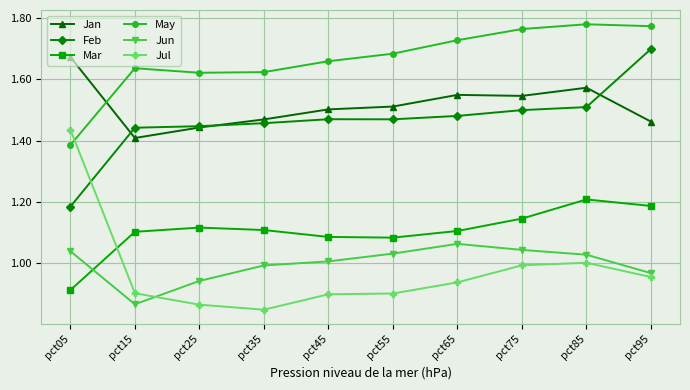

What is the difference between the maximum and second lowest values in the May series?

0.2